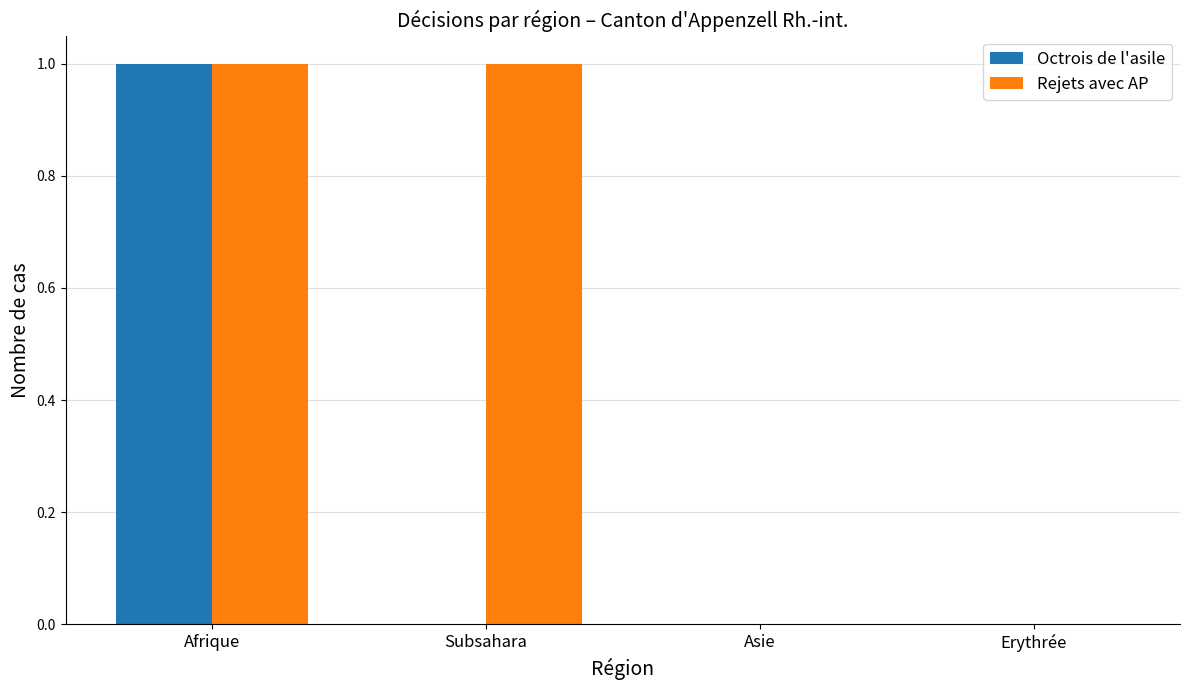

Are the bars grouped side by side (vs. stacked)?

Yes